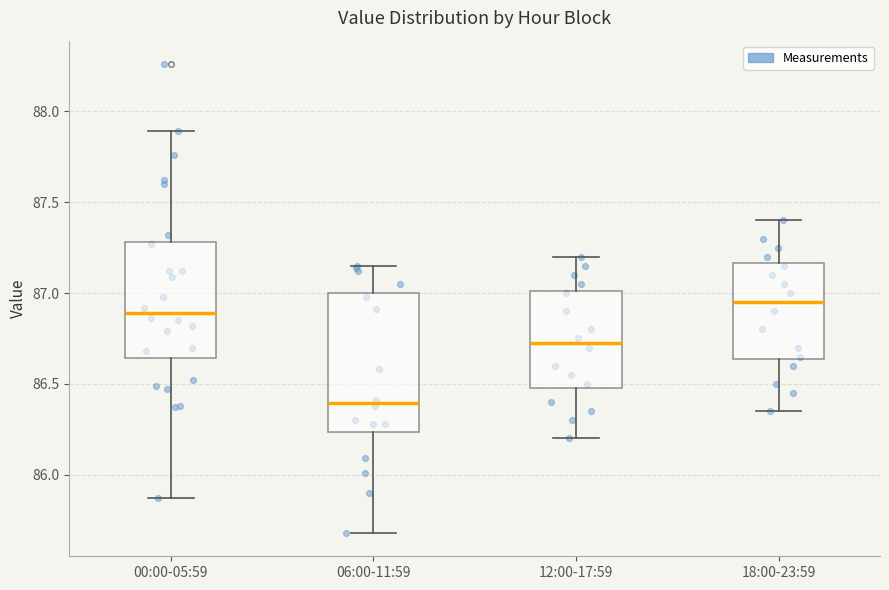

Which box's median line is the lowest?

06:00-11:59